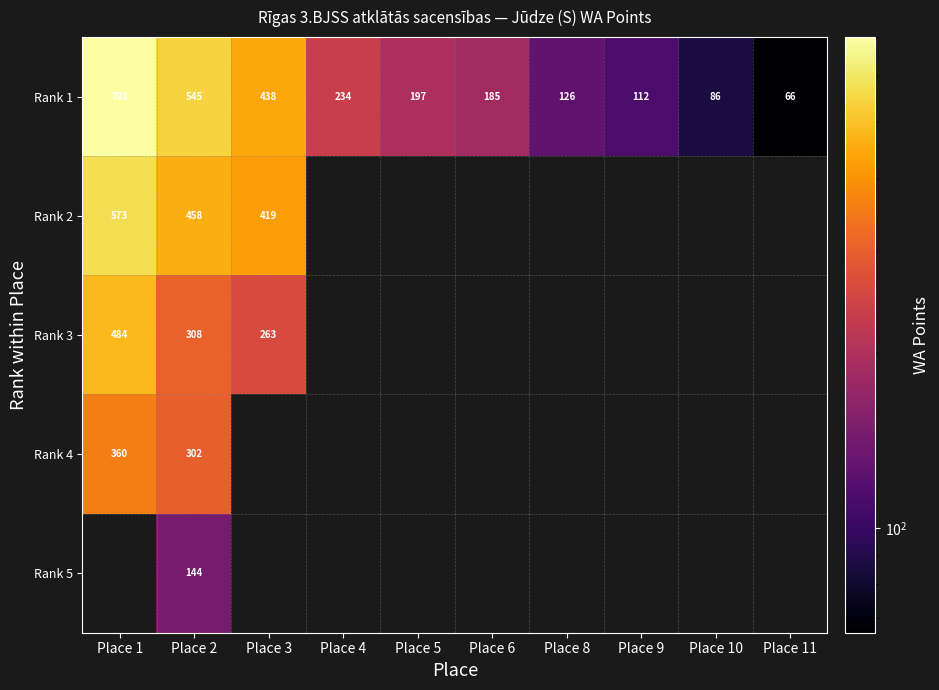

What is the difference between the Rank 1 values at Place 11 and Place 2?

479